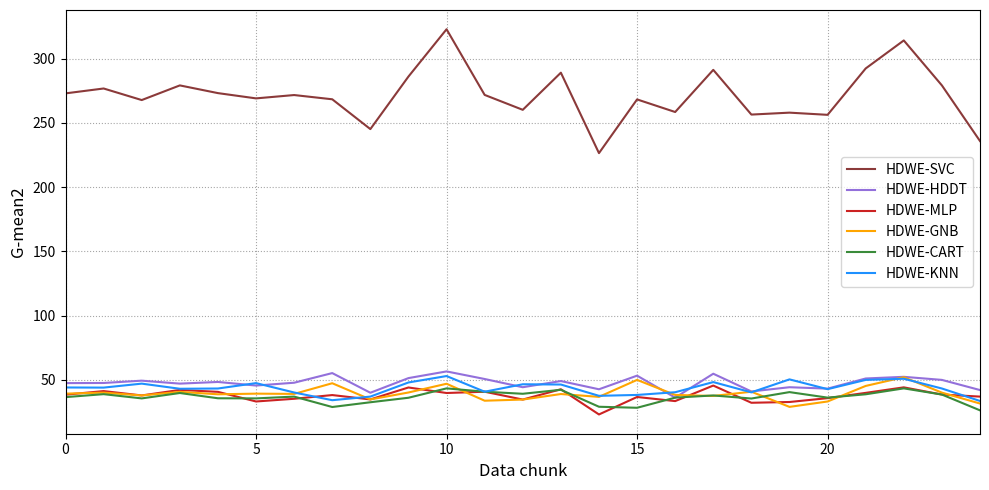

What is the greatest value displayed?

322.9